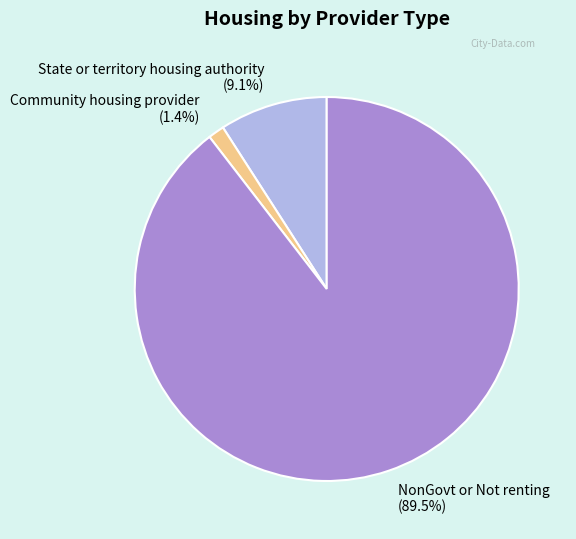

What is the largest slice in the pie chart?

NonGovt or Not renting